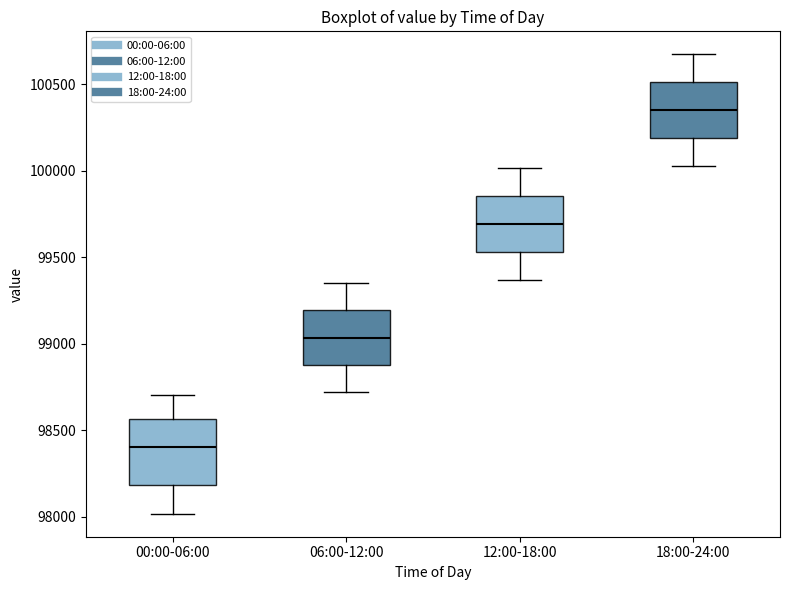

Where is the upper edge of the box for 06:00-12:00 on the y-axis? The values are not printed on the chart, so give them approximately, as read against the axis.

99200